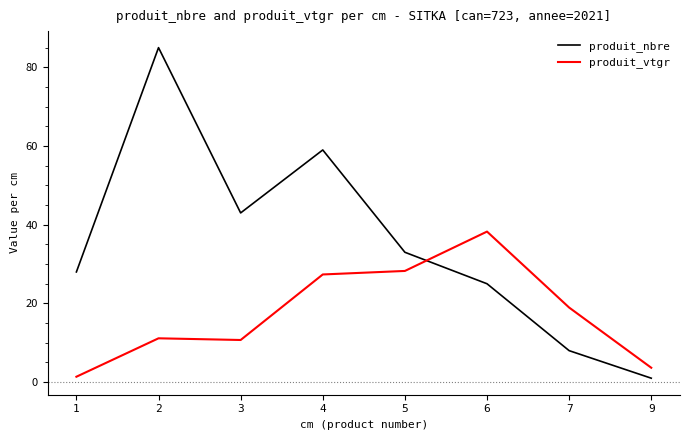

What is the difference between the maximum and second lowest values in the produit_nbre series?

77.0